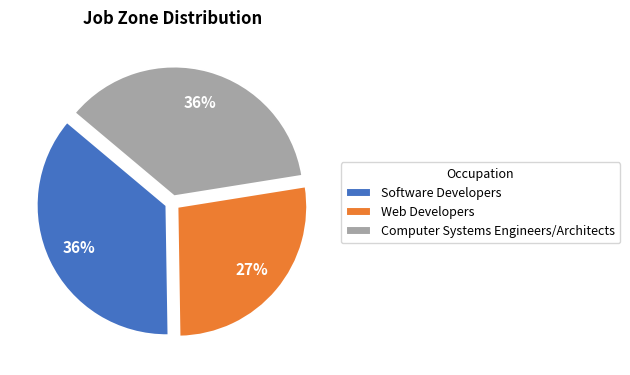

Does Software Developers account for over 50% of the chart?

No